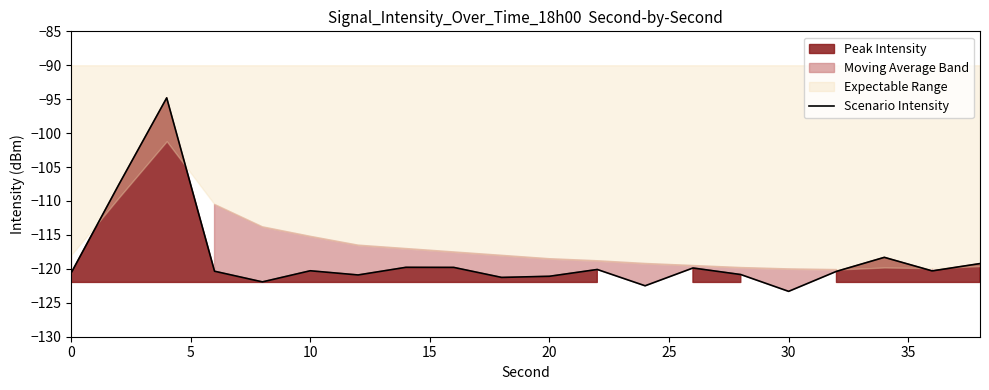

What is the sum of all values?

-2373.2